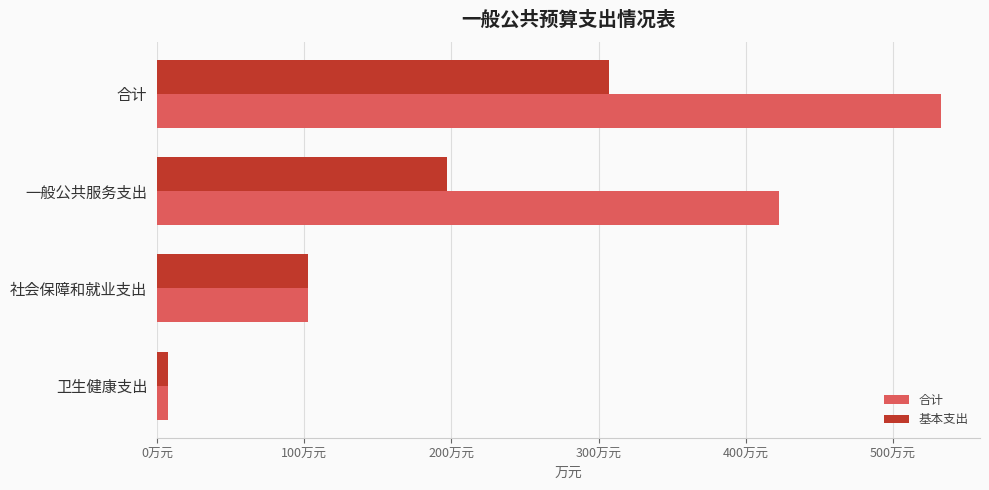

Which category has the highest value across all series?

合计